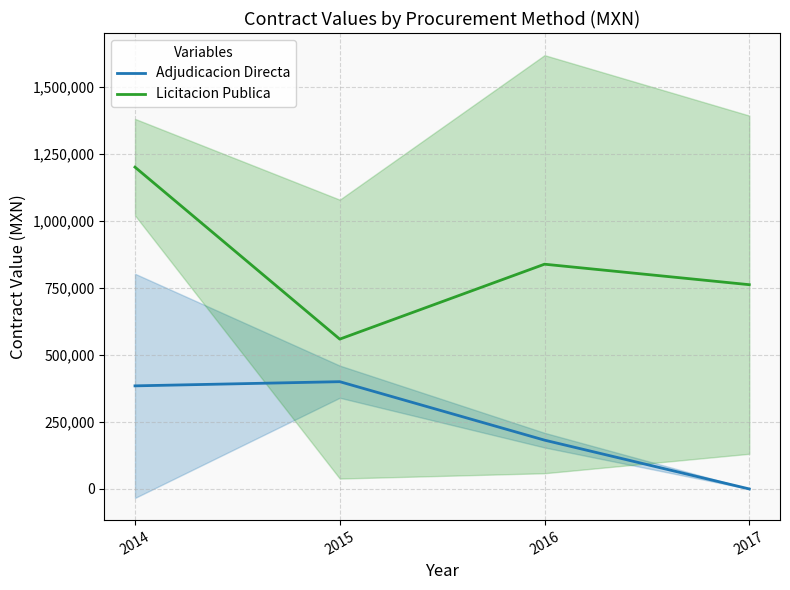

True or false: Licitacion Publica and Adjudicacion Directa cross at least once.

False